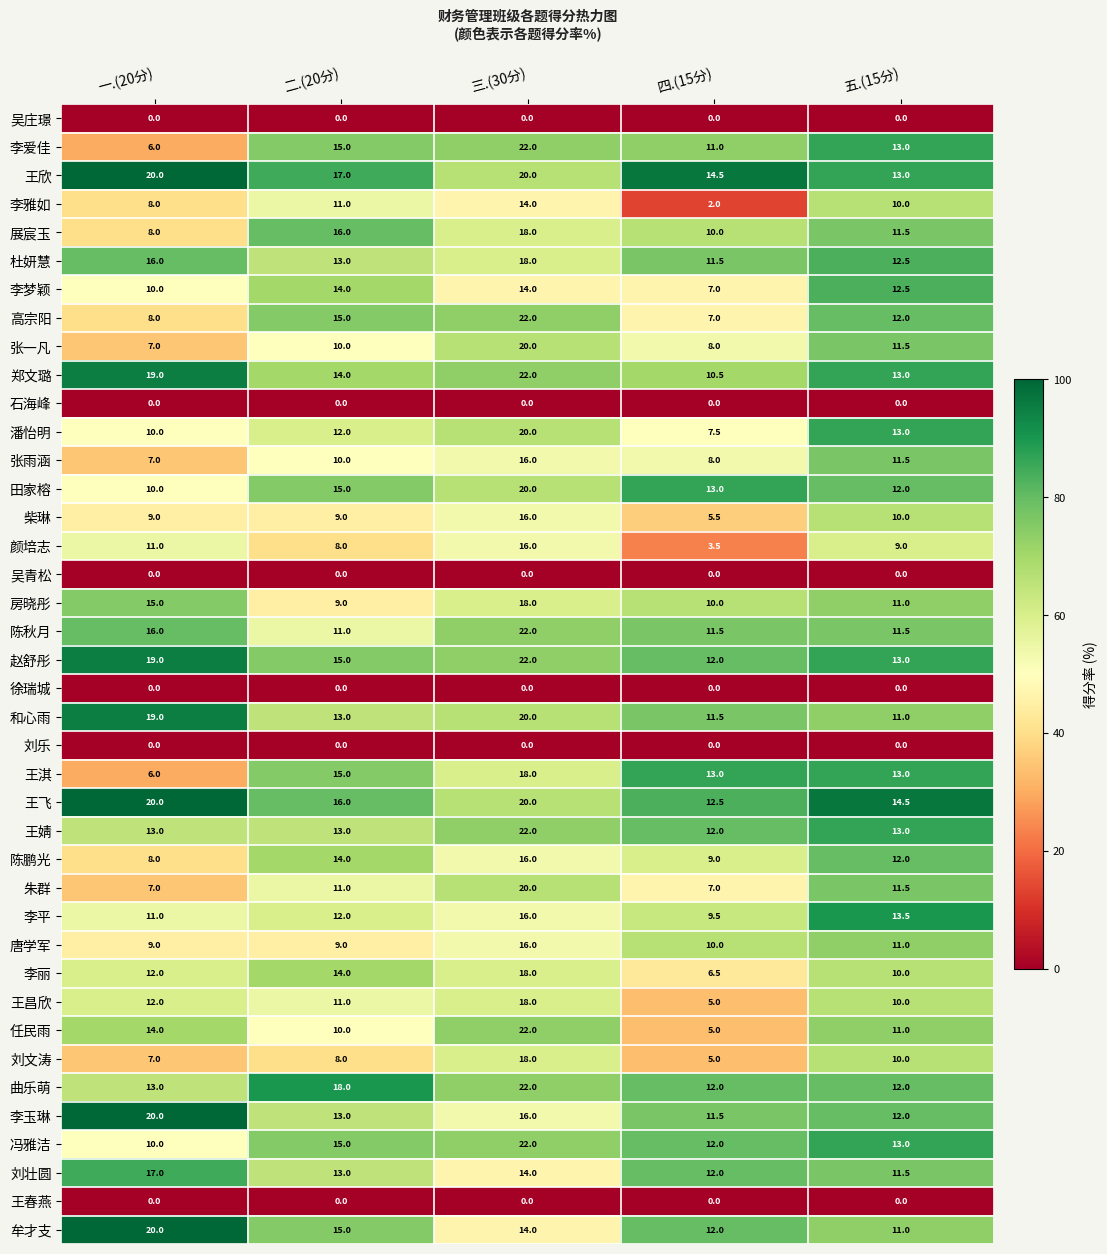

At which category is the sum across all series the highest?

三.(30分)